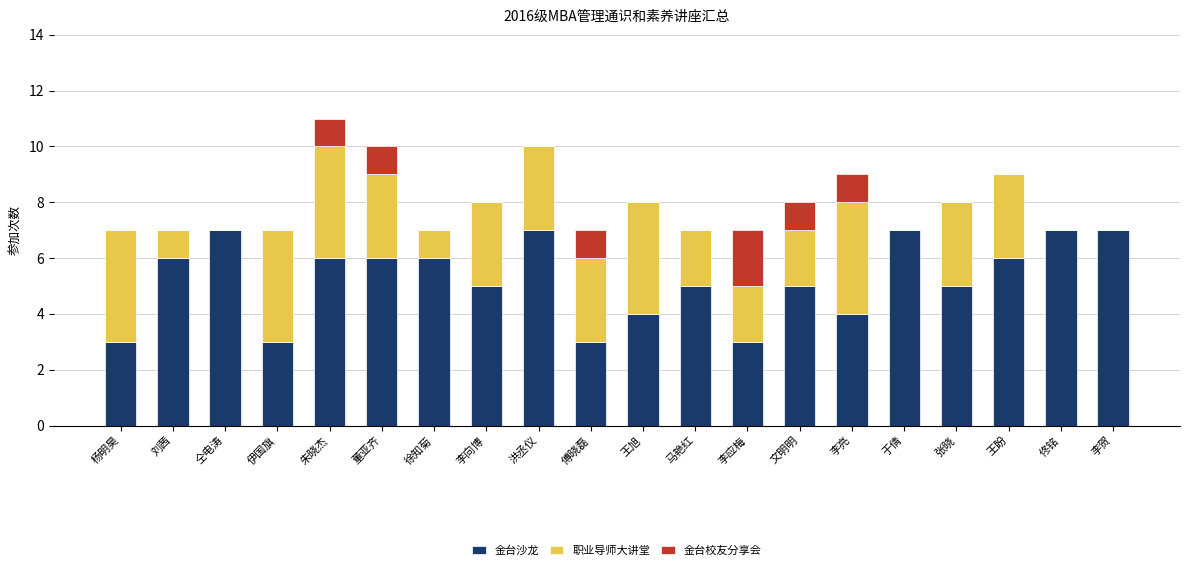

What is the maximum value for 金台沙龙?

7